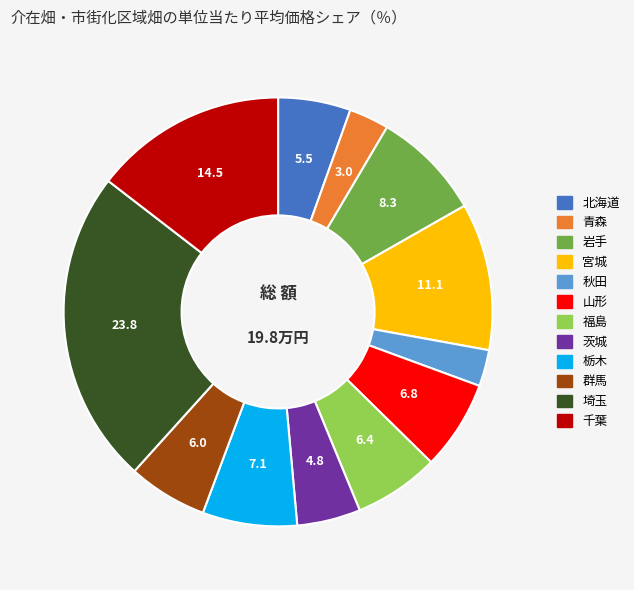

Is 茨城 the majority of the pie?

No